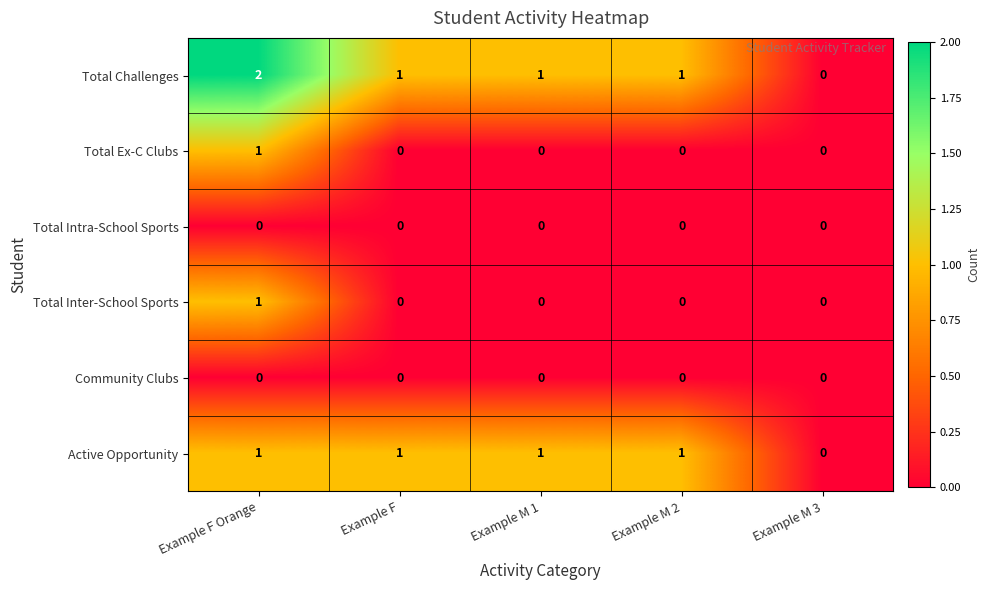

Which series has the widest spread of values?

Total Challenges